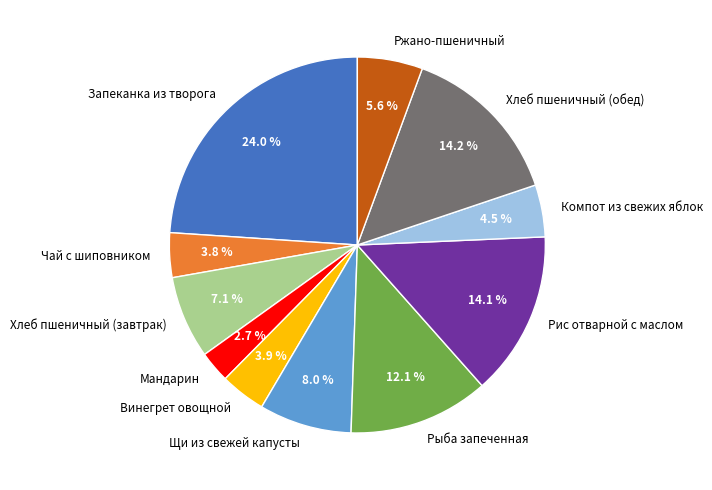

To the nearest percent, what is the difference between the largest and smallest slice percentages?

21%